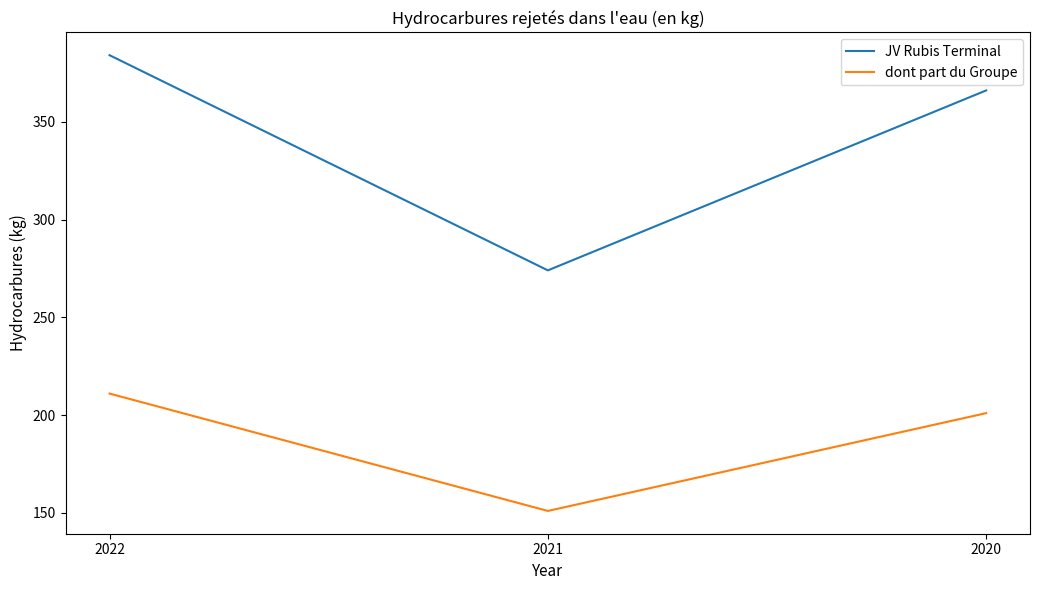

Which series changed the most between 2022 and 2020?

JV Rubis Terminal